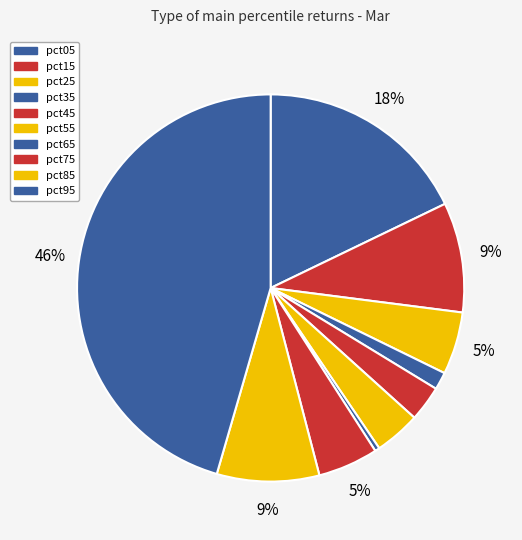

Is there a majority slice in this chart?

No